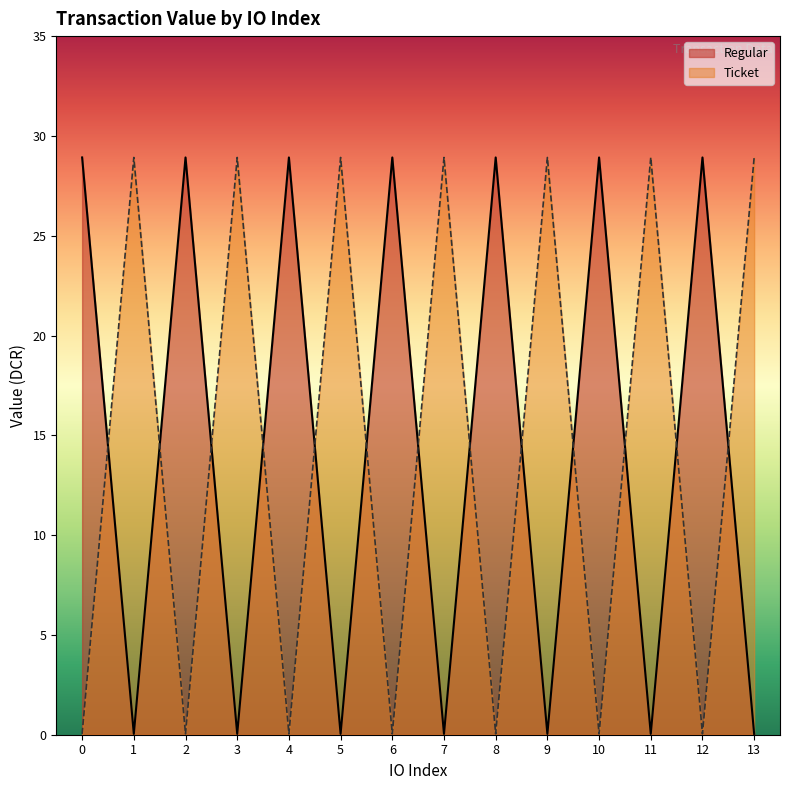

Reading left to right, extract all data points from this chart.

Regular: 28.9	0.0	28.9	0.0	28.9	0.0	28.9	0.0	28.9	0.0	28.9	0.0	28.9	0.0
Ticket: 0.0	28.9	0.0	28.9	0.0	28.9	0.0	28.9	0.0	28.9	0.0	28.9	0.0	28.9